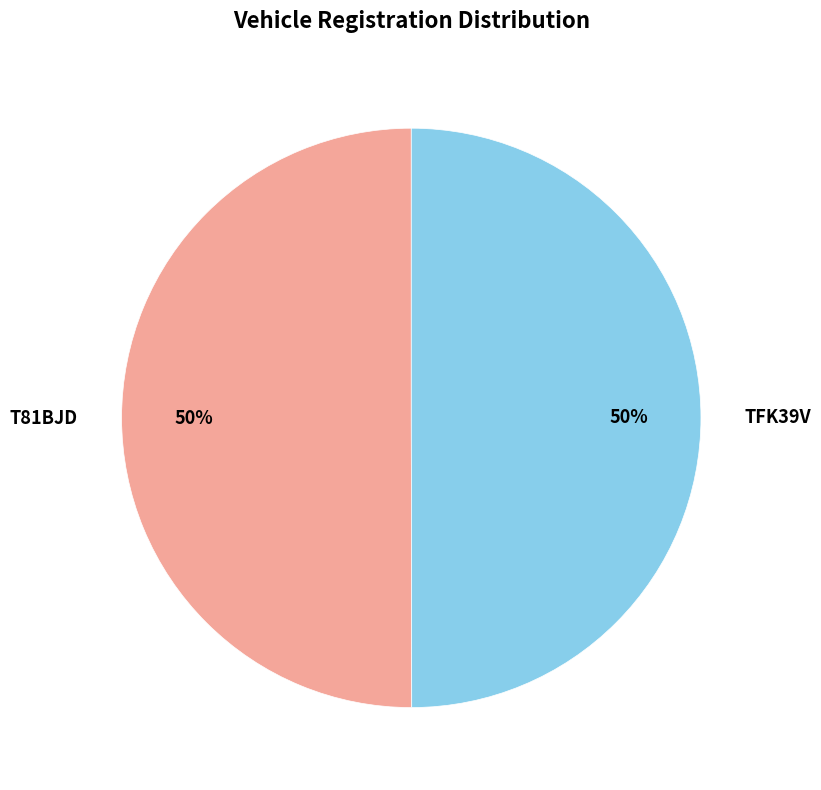

To the nearest percent, what portion does TFK39V represent?

50%